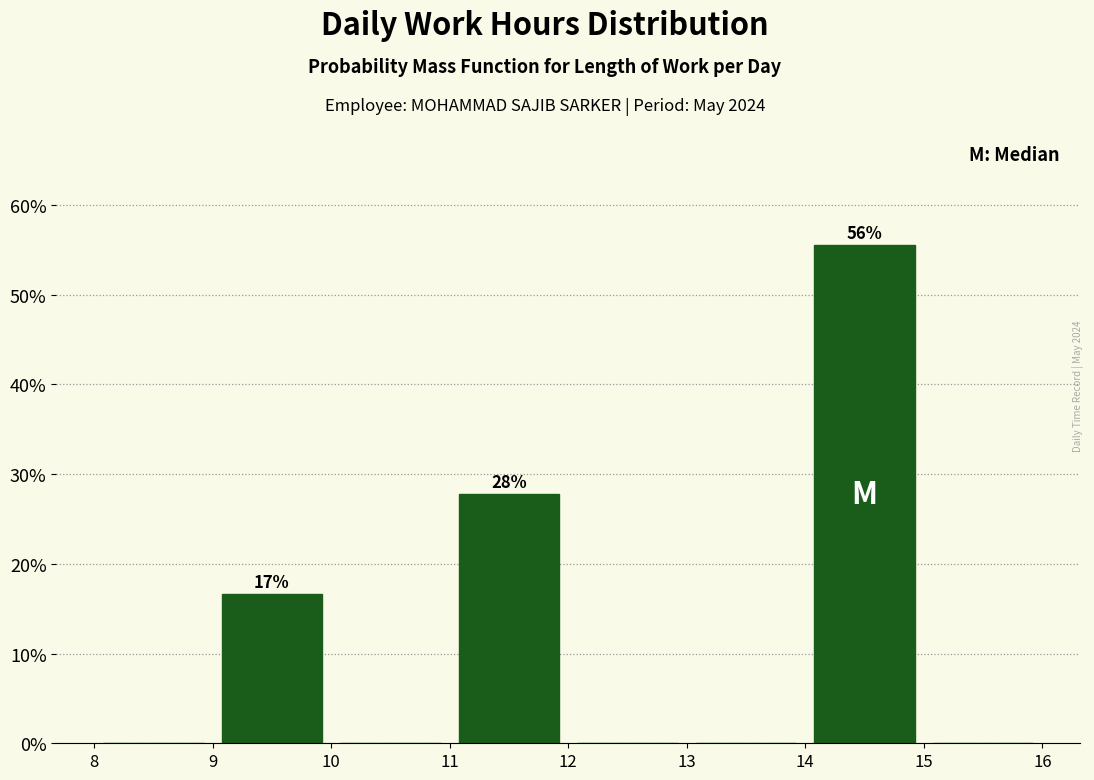

Which range on the x-axis has the tallest bar?

14 to 15